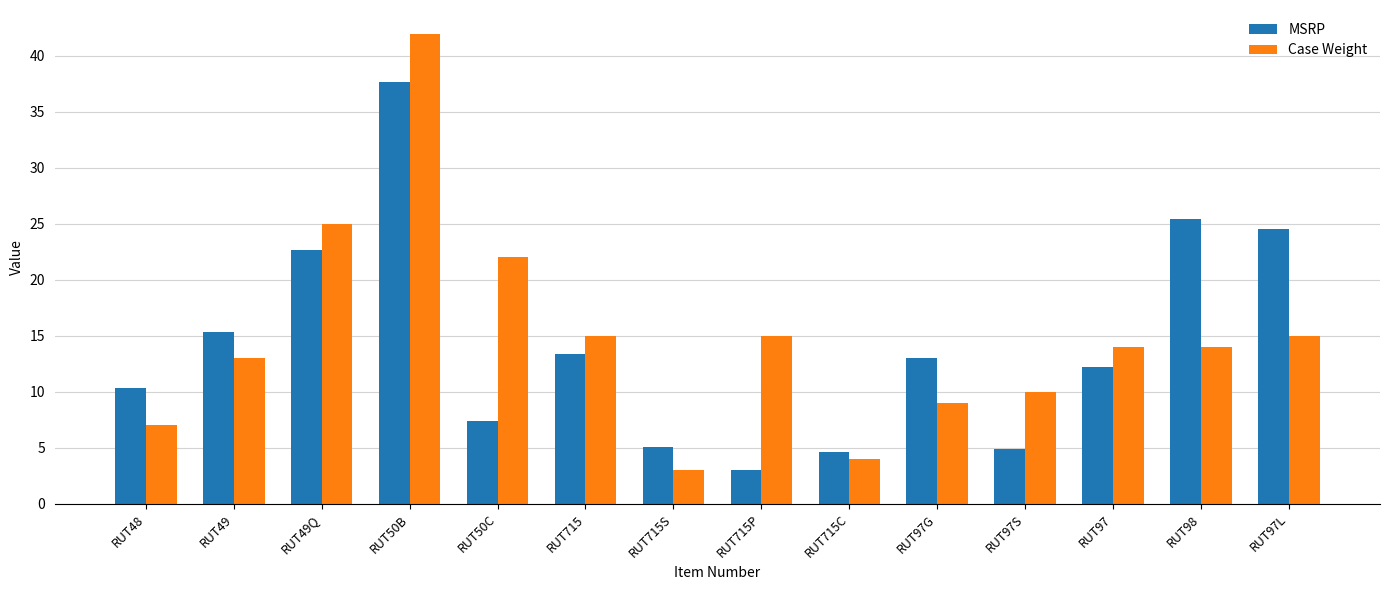

Is it true that MSRP equals 37.7 at RUT50B?

True